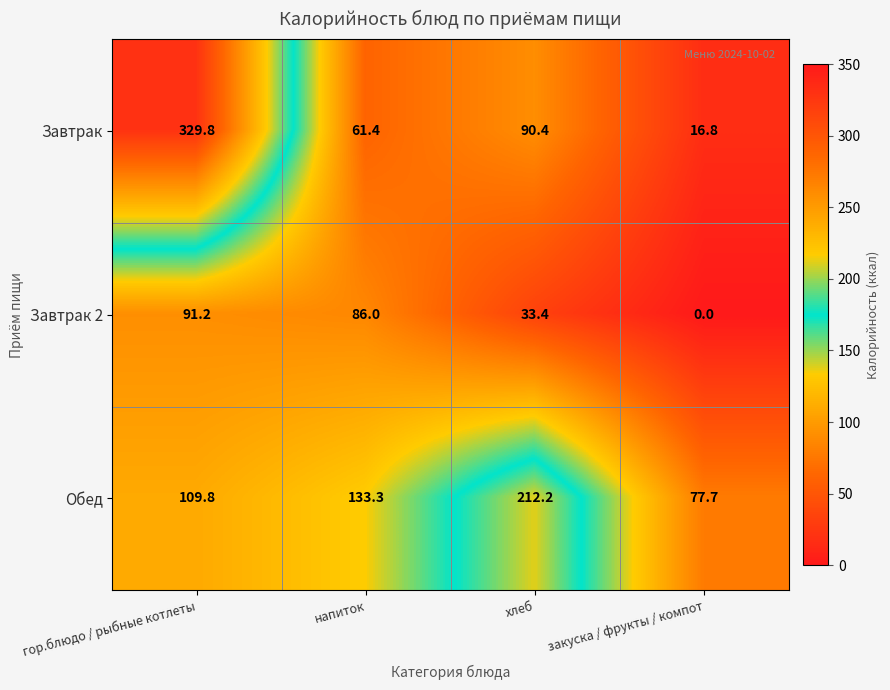

Reading left to right, list all the values displayed in this chart.

Завтрак: гор.блюдо / рыбные котлеты=329.8	напиток=61.4	хлеб=90.4	закуска / фрукты / компот=16.8
Завтрак 2: гор.блюдо / рыбные котлеты=91.2	напиток=86.0	хлеб=33.4	закуска / фрукты / компот=0.0
Обед: гор.блюдо / рыбные котлеты=109.8	напиток=133.3	хлеб=212.2	закуска / фрукты / компот=77.7